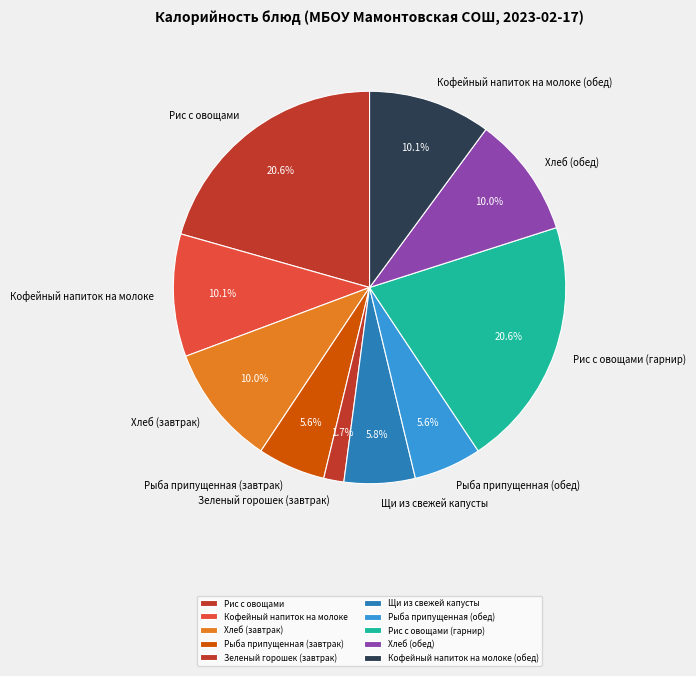

True or false: Рыба припущенная (обед) accounts for 6% of the total.

True